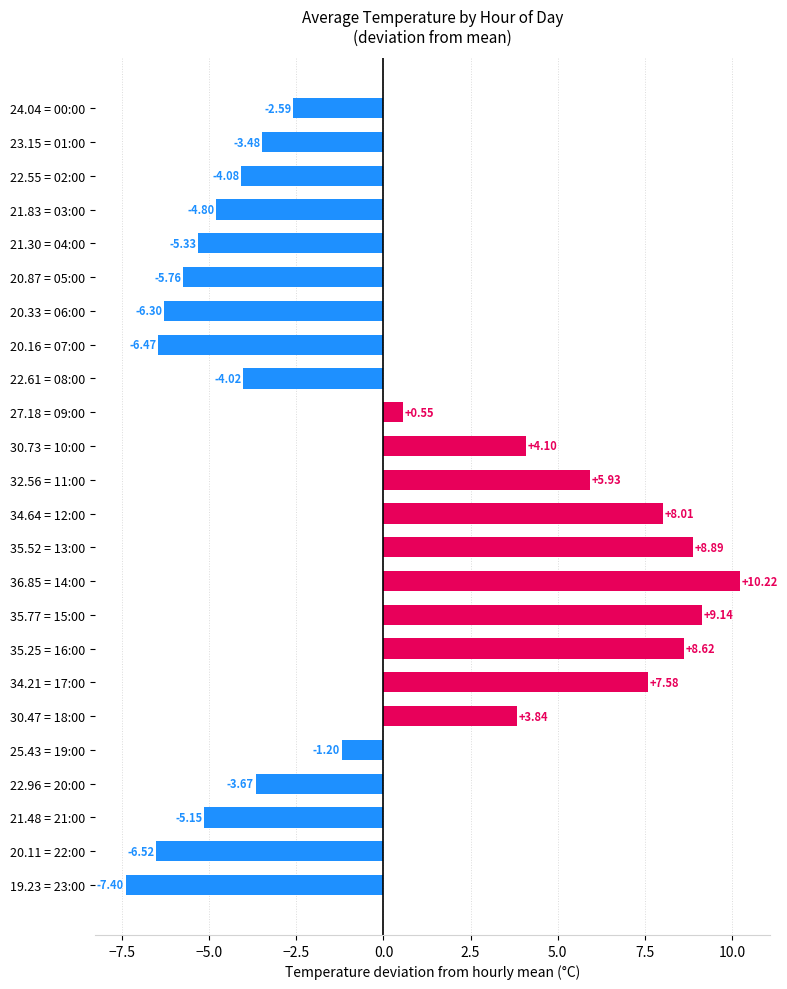

How many distinct data groups are displayed?

1